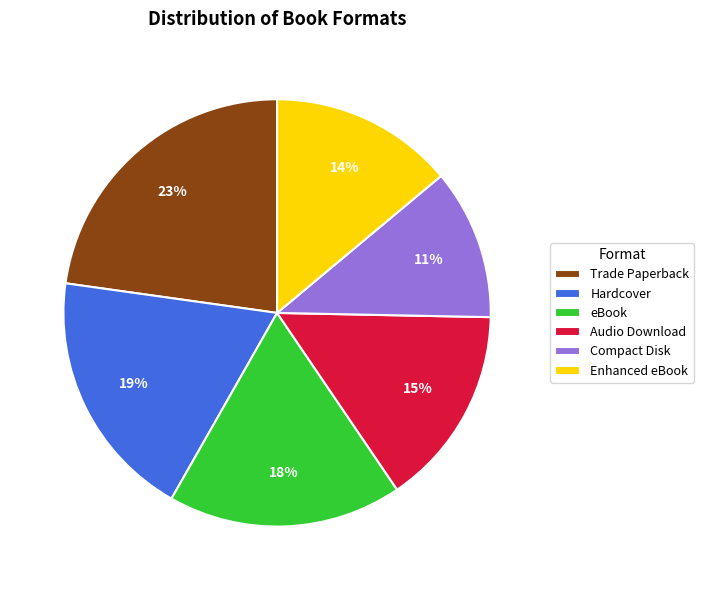

Which category has the biggest portion of the pie?

Trade Paperback